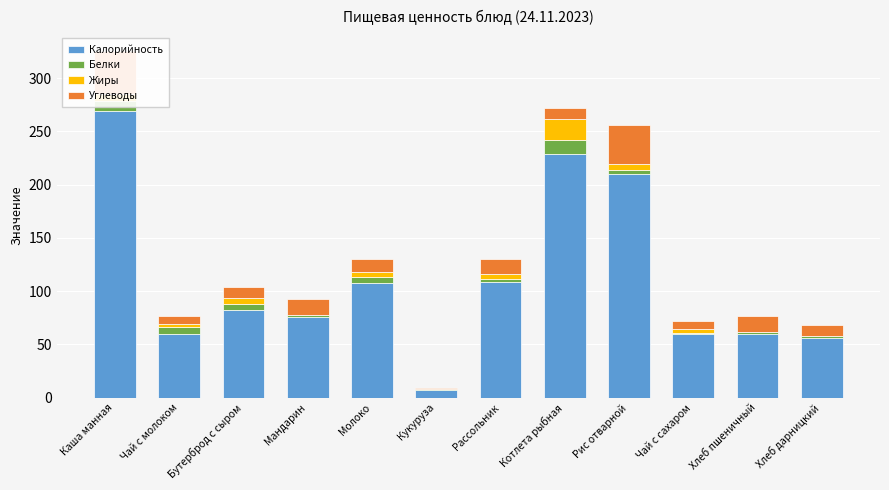

What position from the right is Чай с молоком?

11